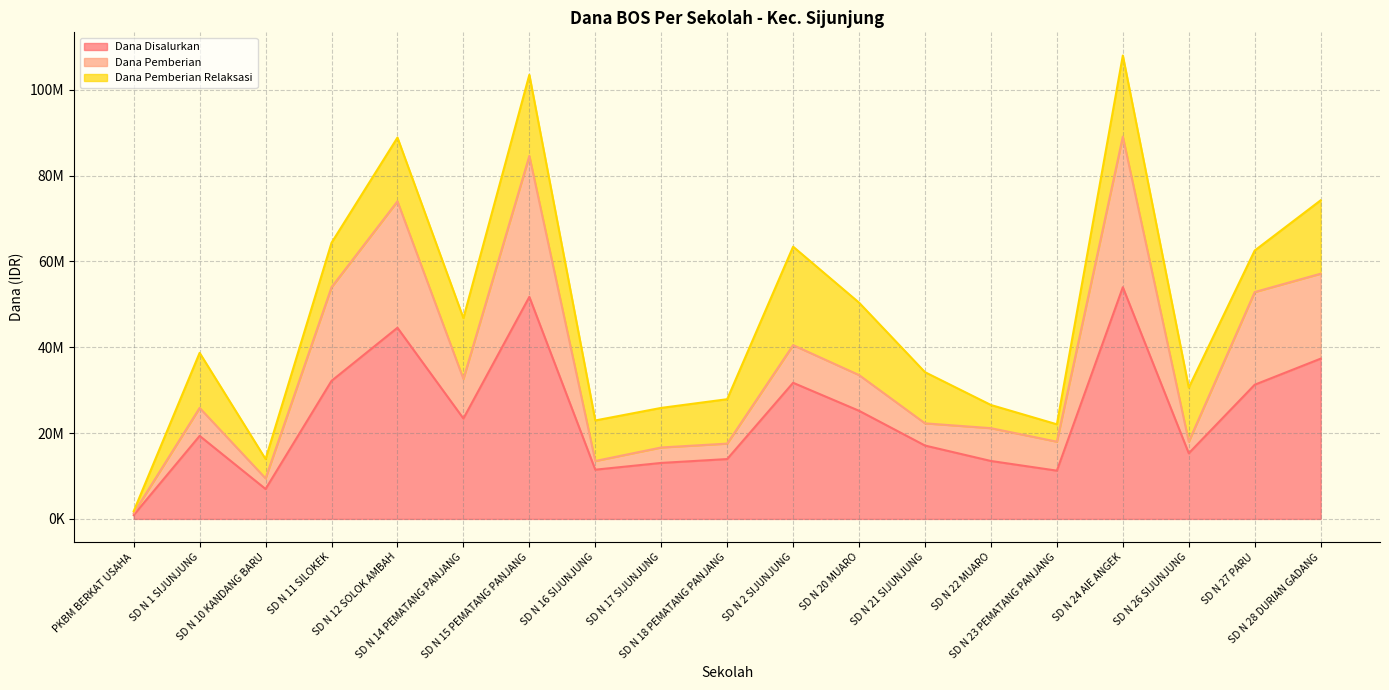

At which label does Dana Pemberian first exceed 25875000?

SD N 11 SILOKEK